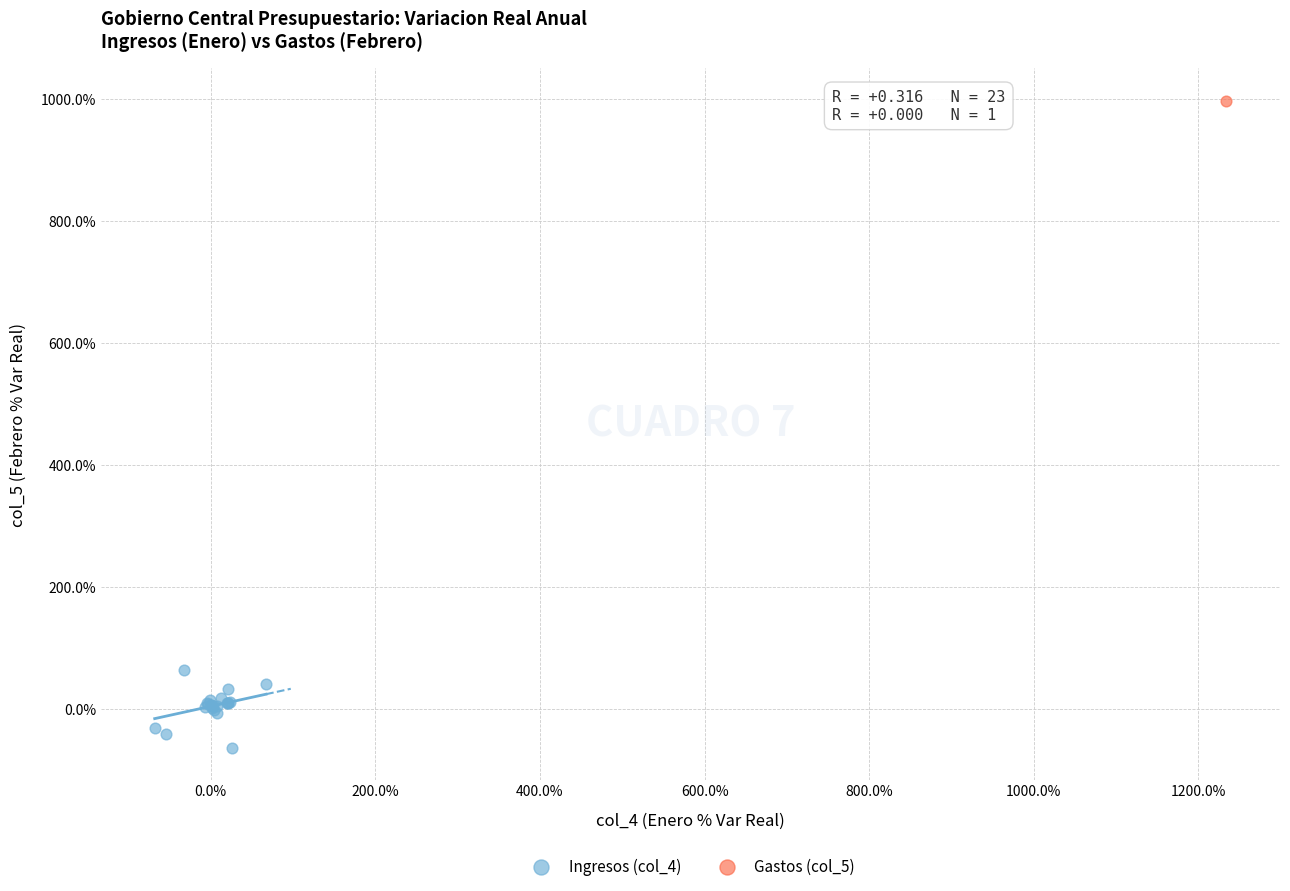

What are all the series names shown in the legend?

Ingresos (col_4), Gastos (col_5)